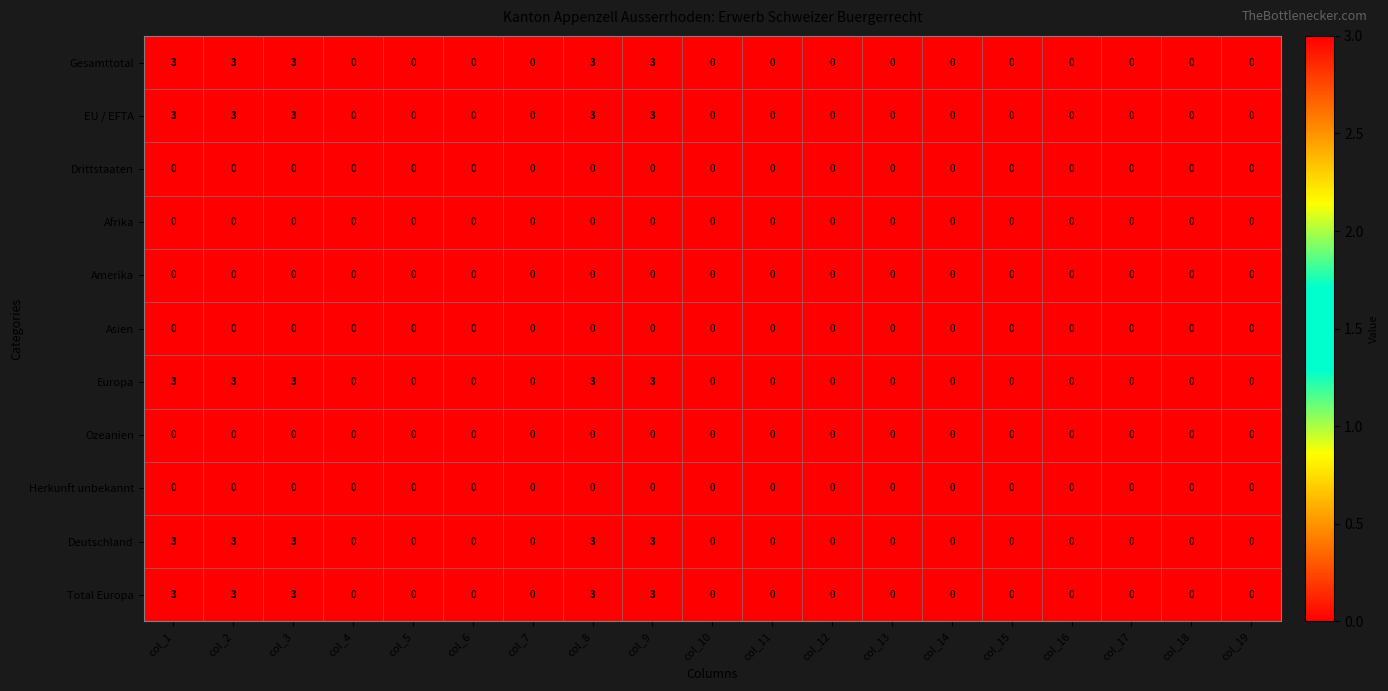

Is the value of Deutschland at col_1 greater than the value of Herkunft unbekannt at col_16?

Yes